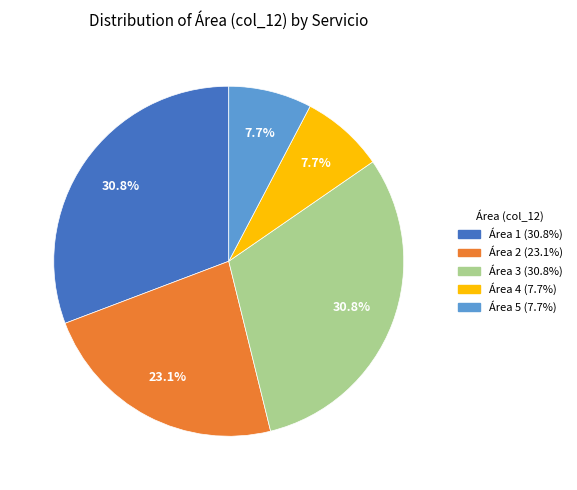

Is there any slice that represents more than half of the pie?

No